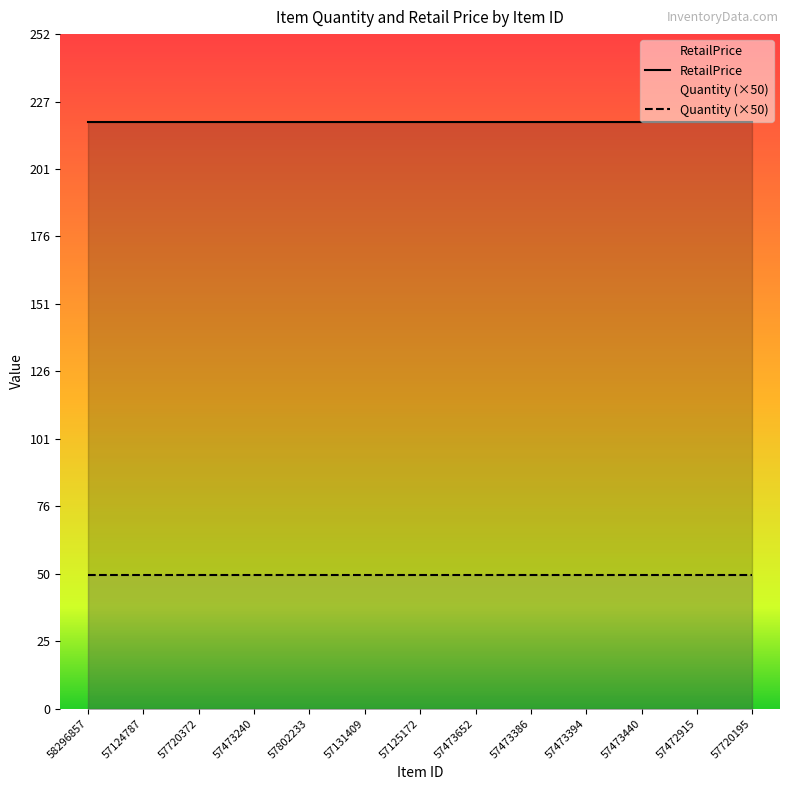

True or false: Quantity has more than 1 points higher than both neighbors.

False